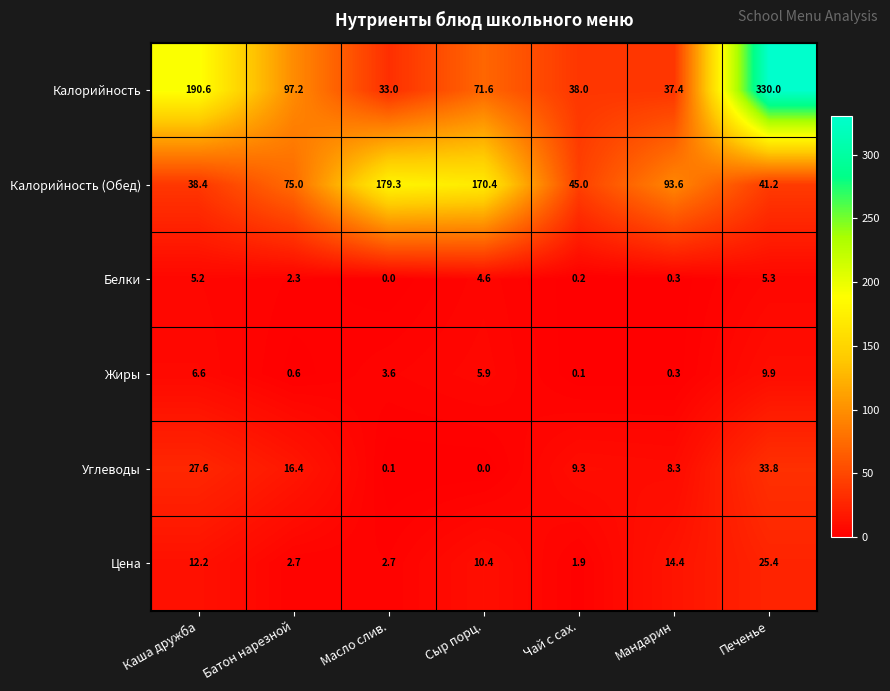

At how many categories does at least one series exceed 300?

1